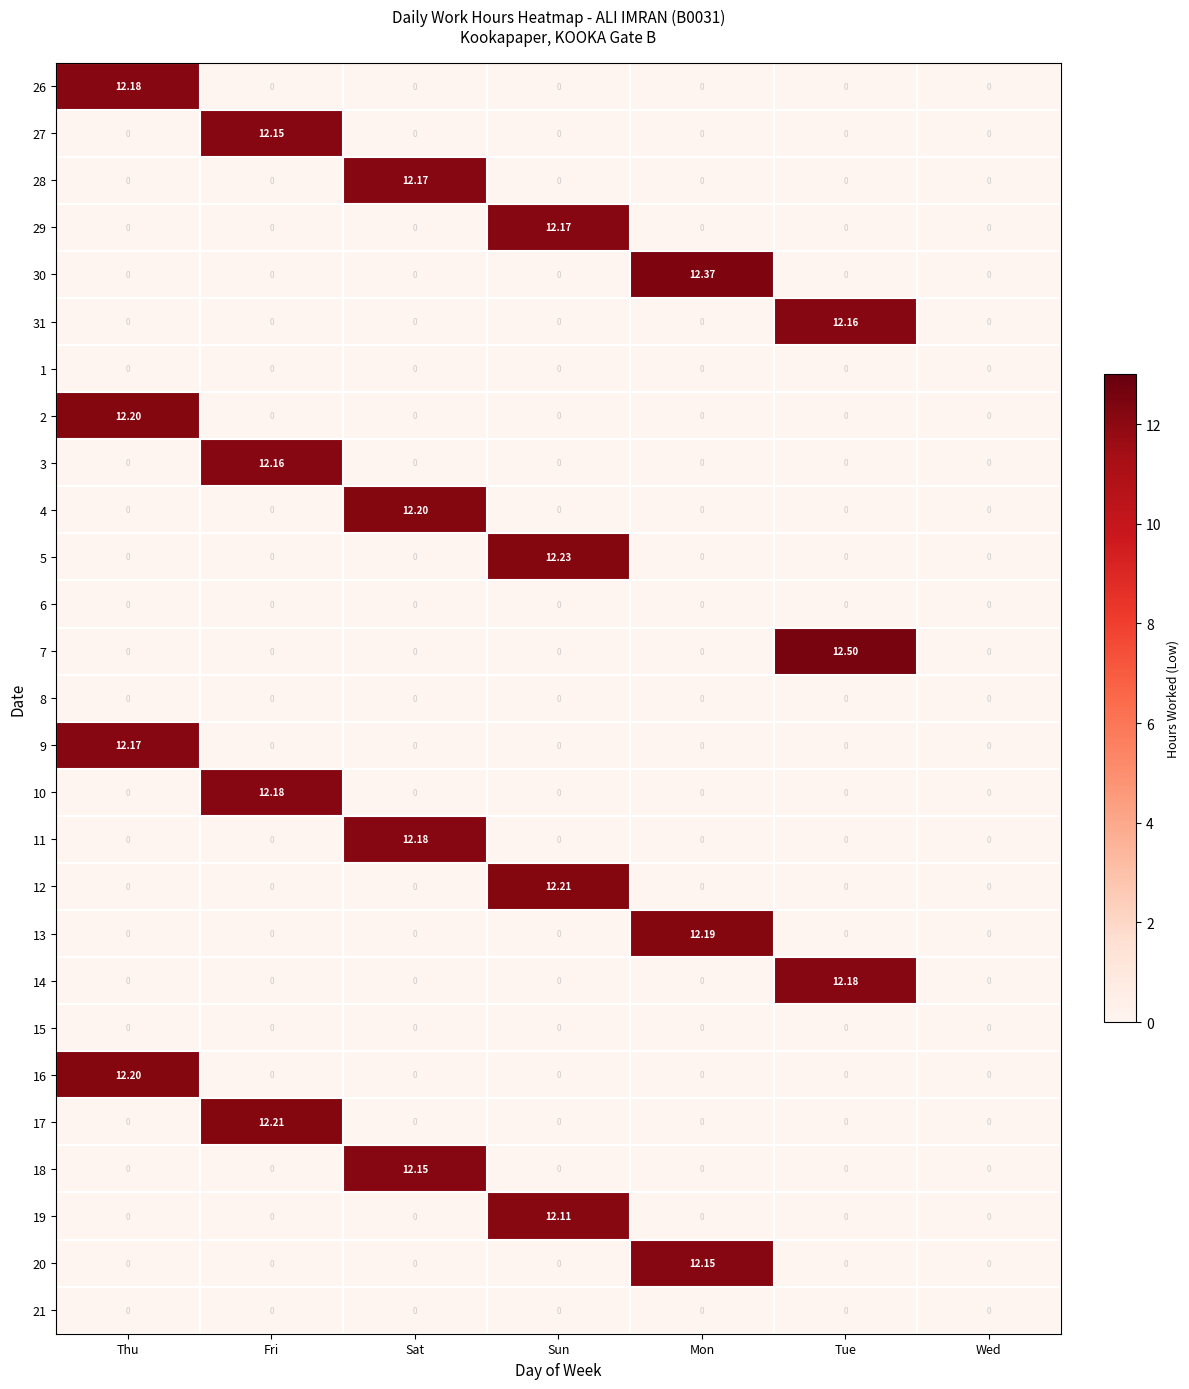

Is the value of 17 at Fri greater than the value of 19 at Sun?

Yes